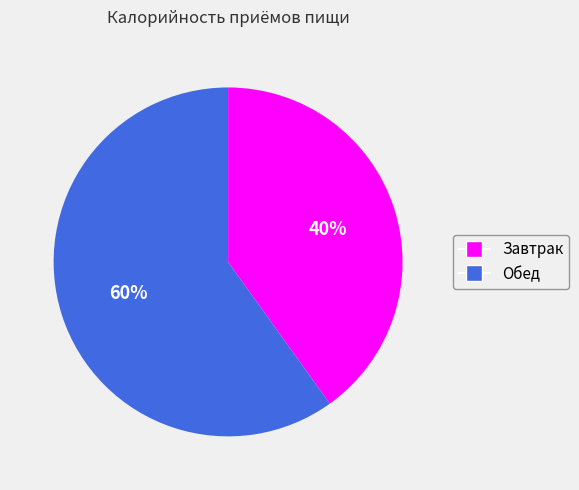

To the nearest percent, what percentage of the pie is Завтрак?

40%